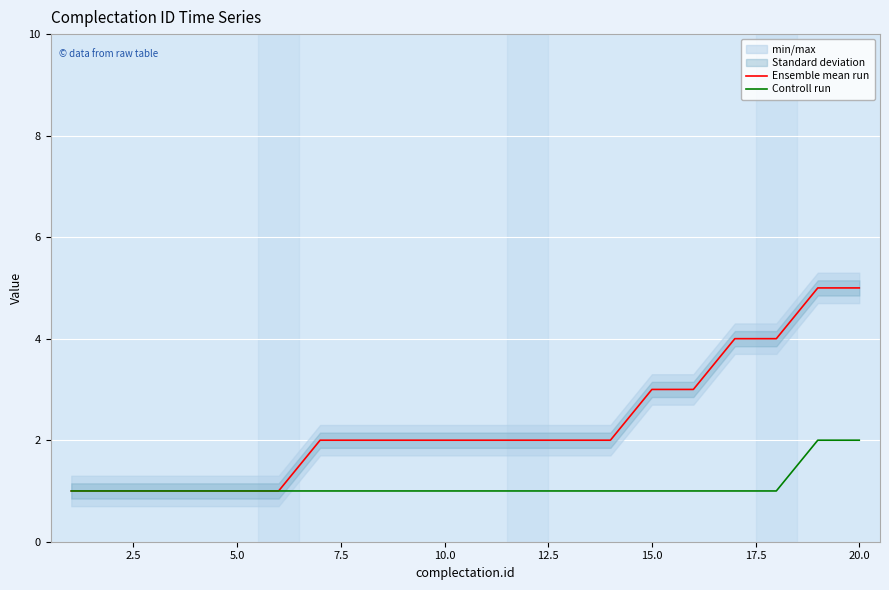

The Controll run series shows 2 at 20.0. True or false?

True